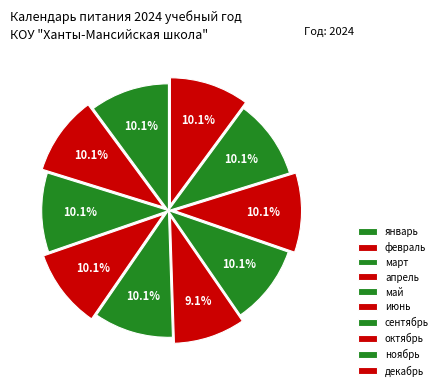

The март slice represents 20% of the pie. True or false?

False